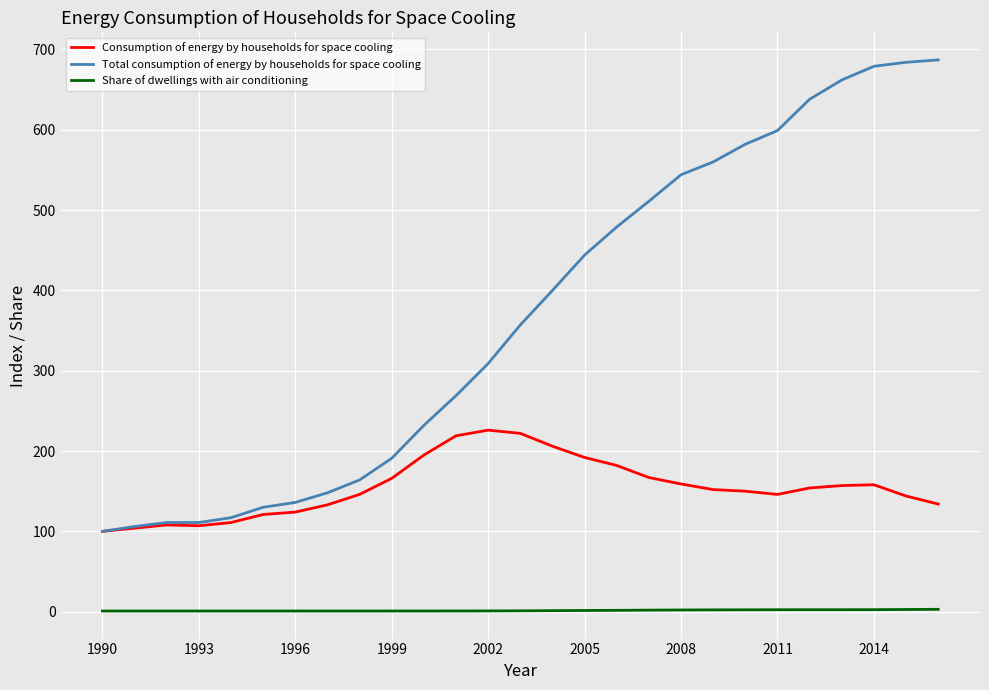

True or false: Share of dwellings with air conditioning and Total consumption of energy by households for space cooling intersect in this chart.

False